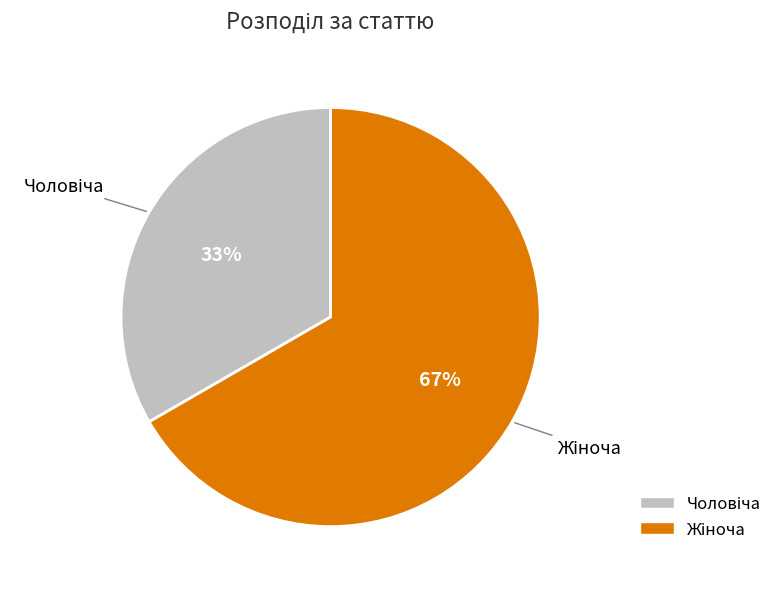

How many segments does this pie chart have?

2